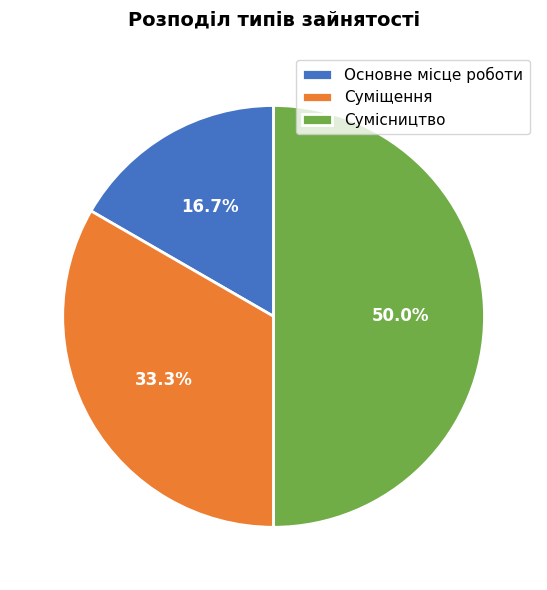

Between Суміщення and Сумісництво, which is larger?

Сумісництво